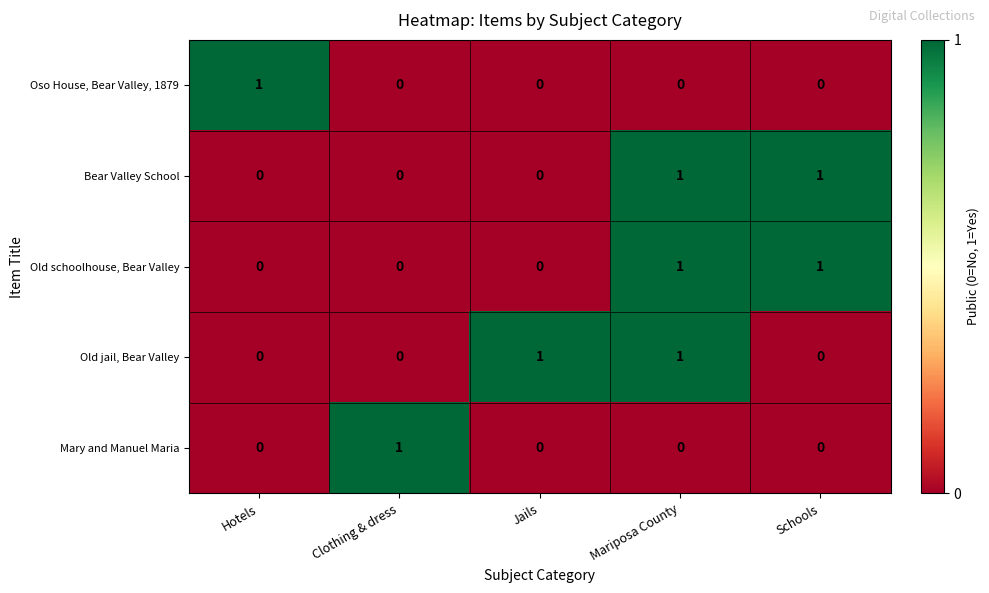

Reading left to right, transcribe all the data shown in this chart.

Oso House, Bear Valley, 1879: Hotels=1	Clothing & dress=0	Jails=0	Mariposa County=0	Schools=0
Bear Valley School: Hotels=0	Clothing & dress=0	Jails=0	Mariposa County=1	Schools=1
Old schoolhouse, Bear Valley: Hotels=0	Clothing & dress=0	Jails=0	Mariposa County=1	Schools=1
Old jail, Bear Valley: Hotels=0	Clothing & dress=0	Jails=1	Mariposa County=1	Schools=0
Mary and Manuel Maria: Hotels=0	Clothing & dress=1	Jails=0	Mariposa County=0	Schools=0